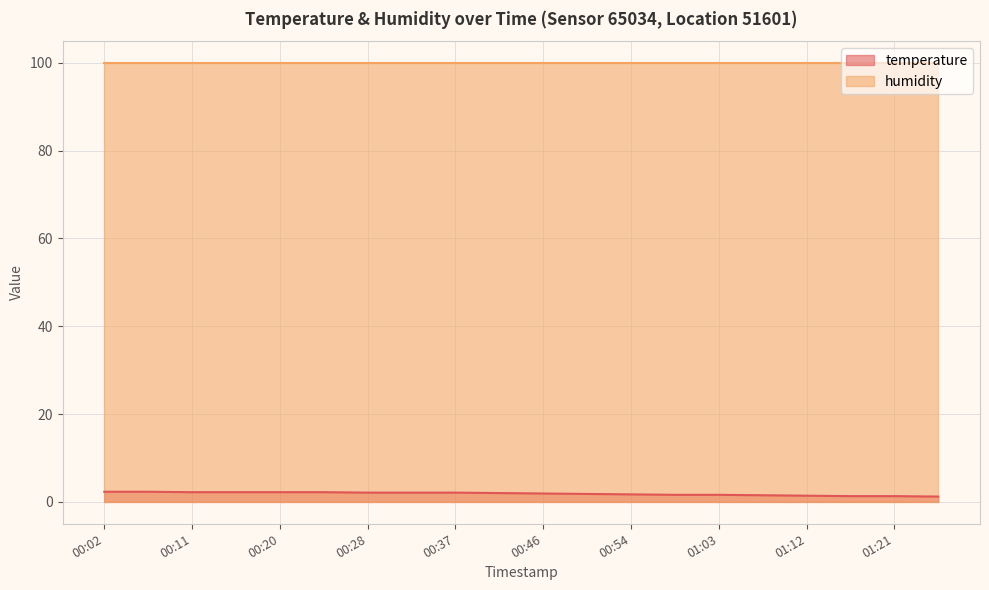

What is the ratio of the value at 00:11 to the value at 00:07?

1.0